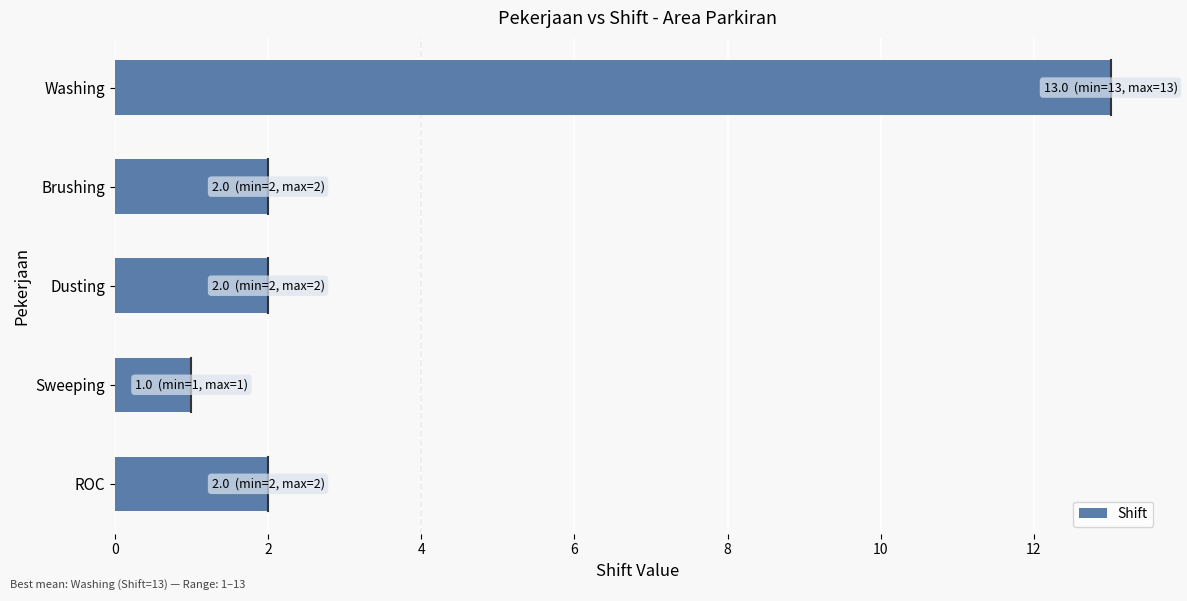

How many data points are less than 2?

1